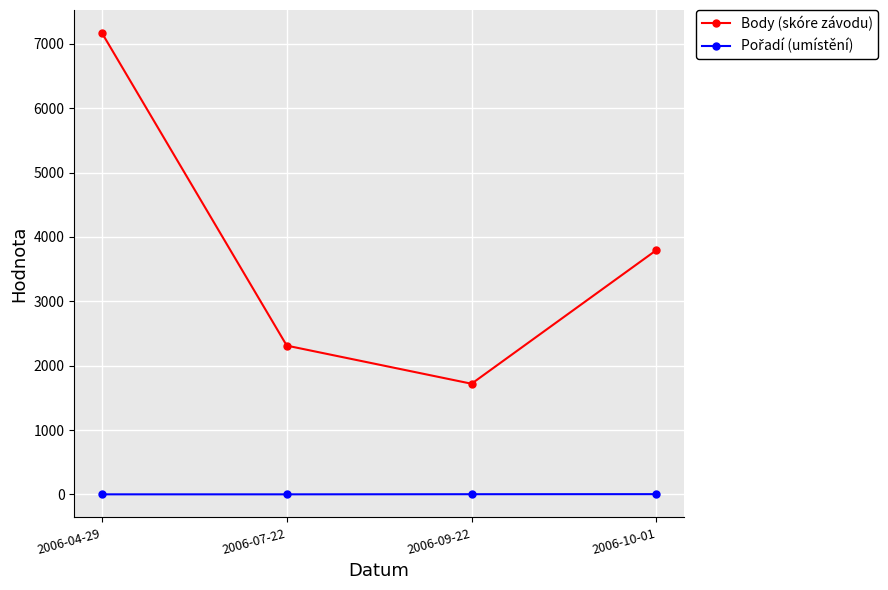

What is the label of the 1st point from the right?

2006-10-01